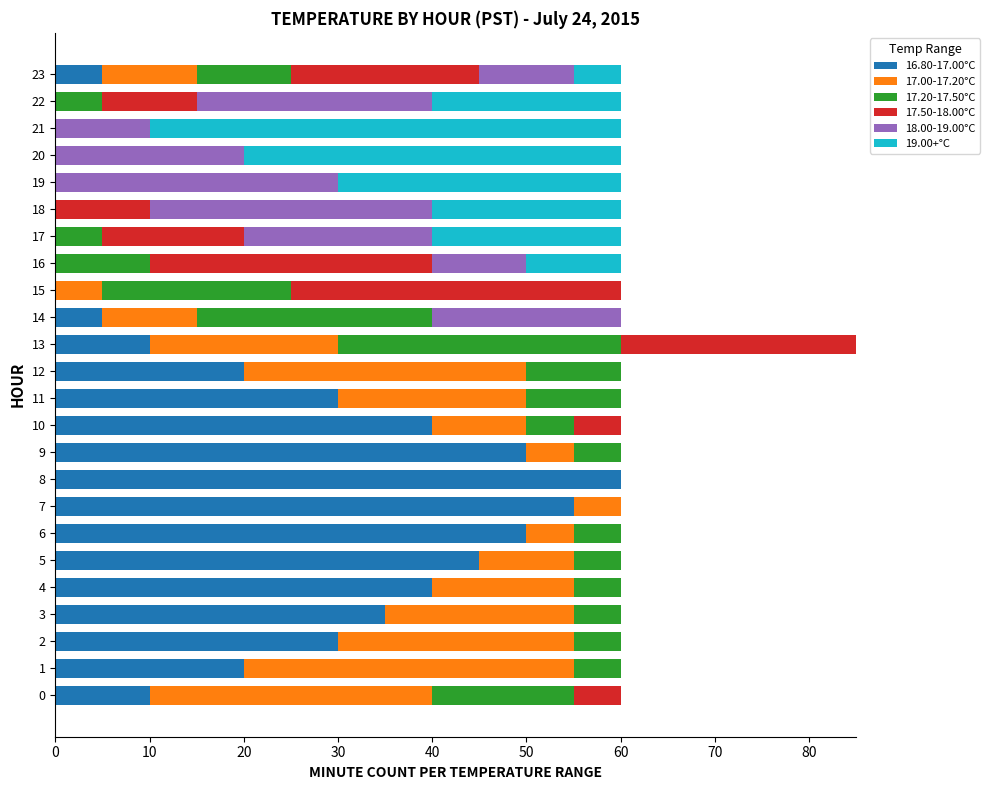

What is the total value across all series at 2?

60